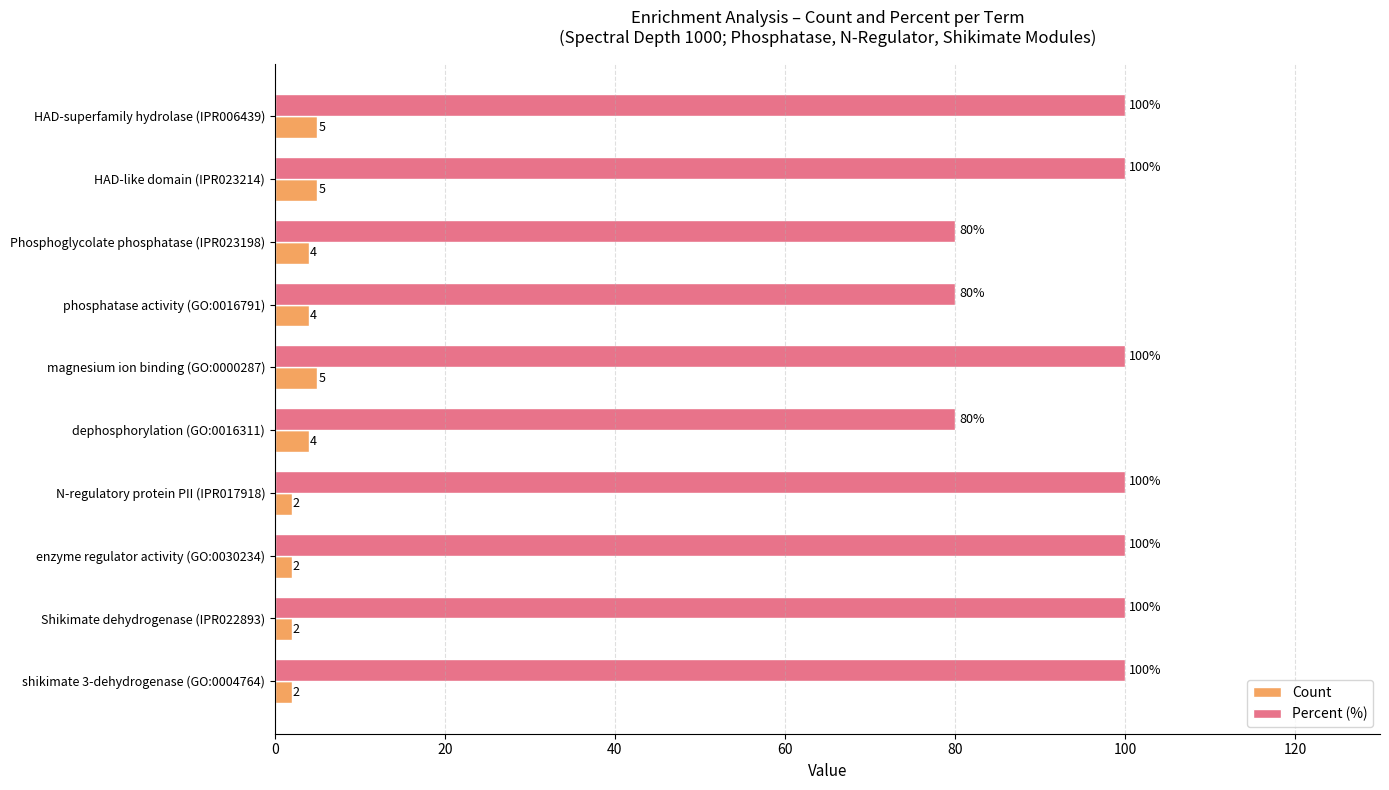

What is the difference between the second highest and minimum values in the Percent (%) series?

20